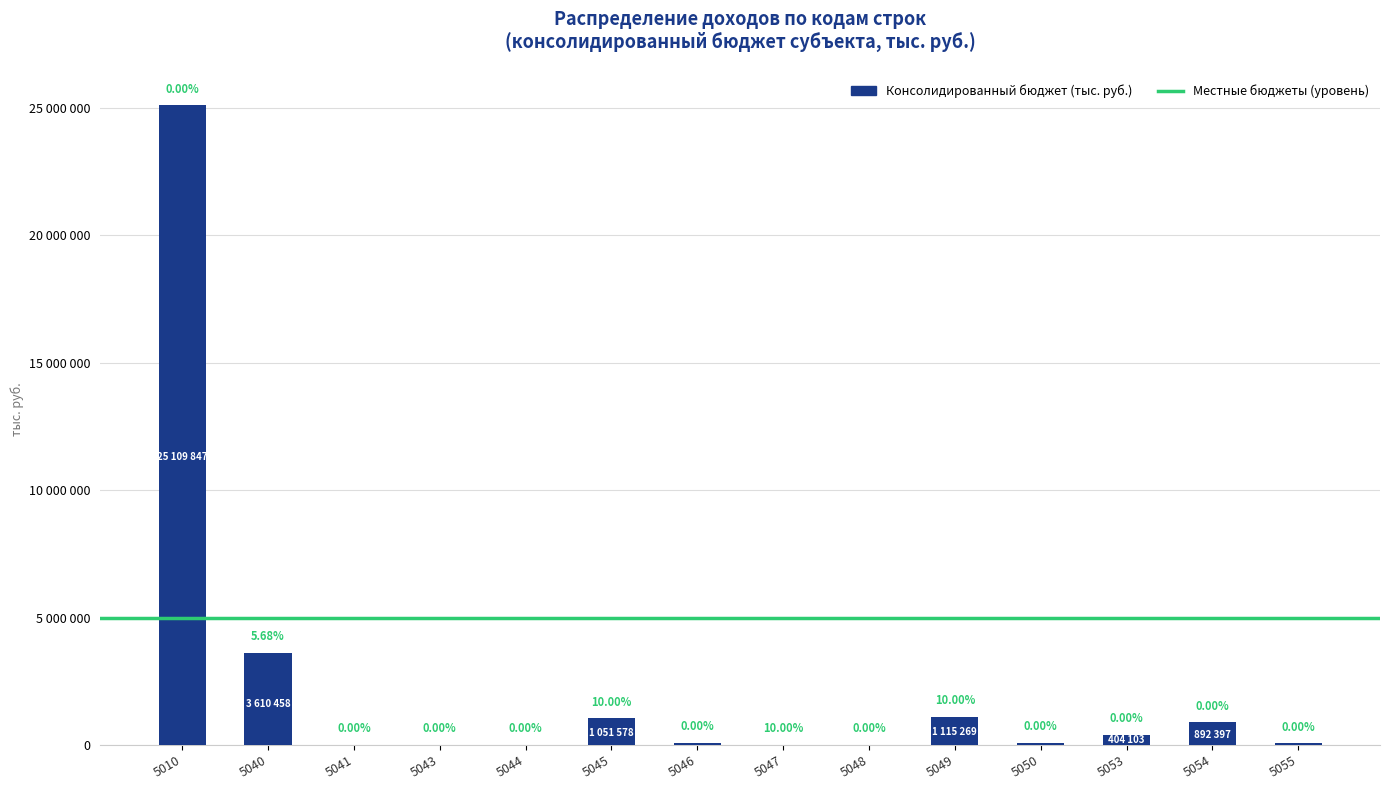

Are the bars horizontal?

No